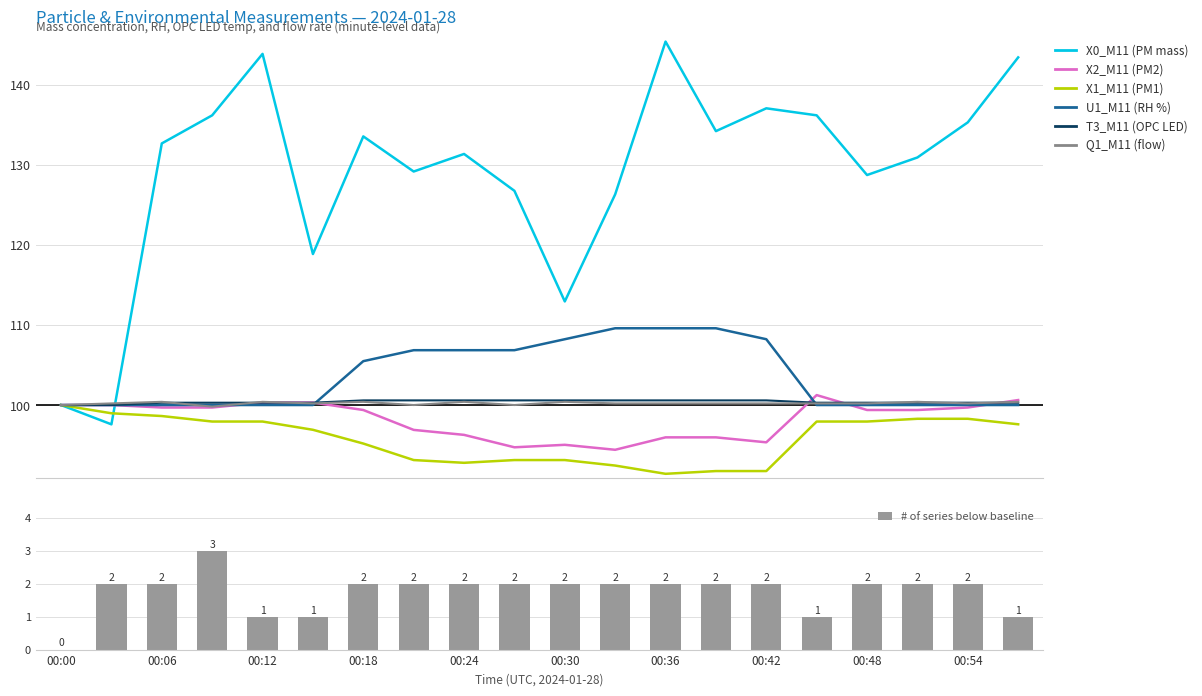

List the labels in order of U1_M11 (RH %) value, largest first.

00:33, 00:36, 00:39, 00:30, 00:42, 00:21, 00:24, 00:27, 00:18, 00:00, 00:03, 00:06, 00:09, 00:12, 00:15, 00:45, 00:48, 00:51, 00:54, 00:57